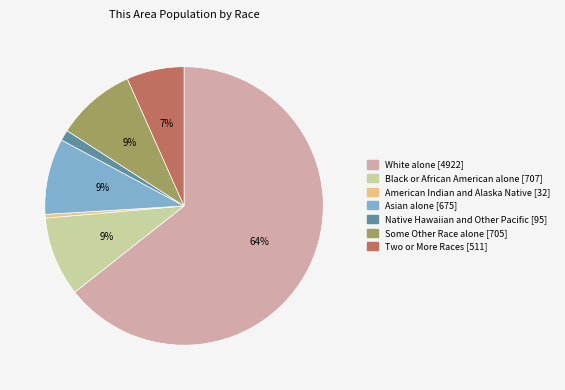

Which category accounts for the majority?

White alone